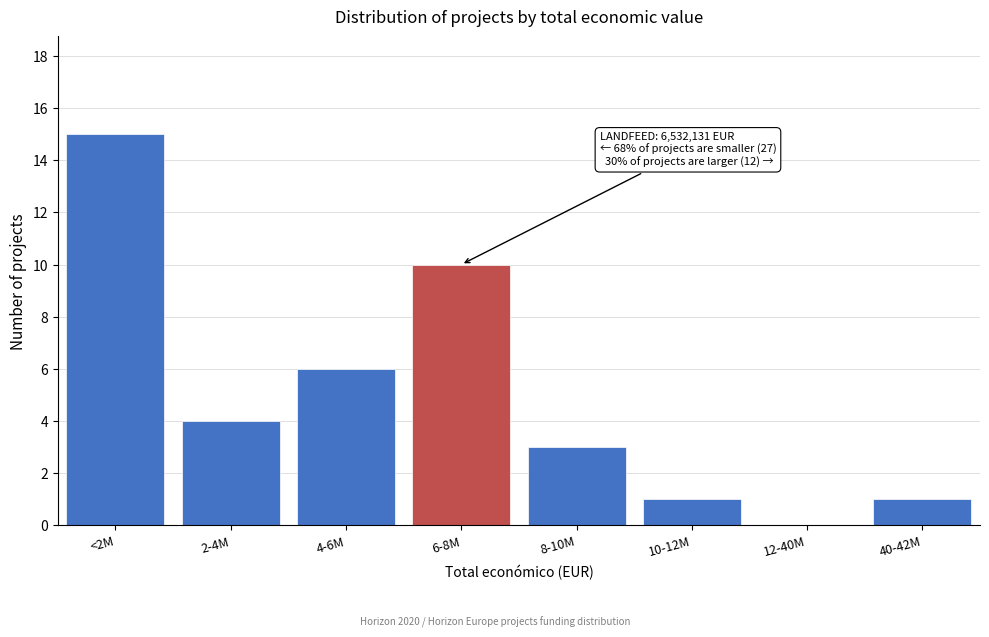

Reading left to right, extract all data points from this chart.

<2M=15	2-4M=4	4-6M=6	6-8M=10	8-10M=3	10-12M=1	12-40M=0	40-42M=1